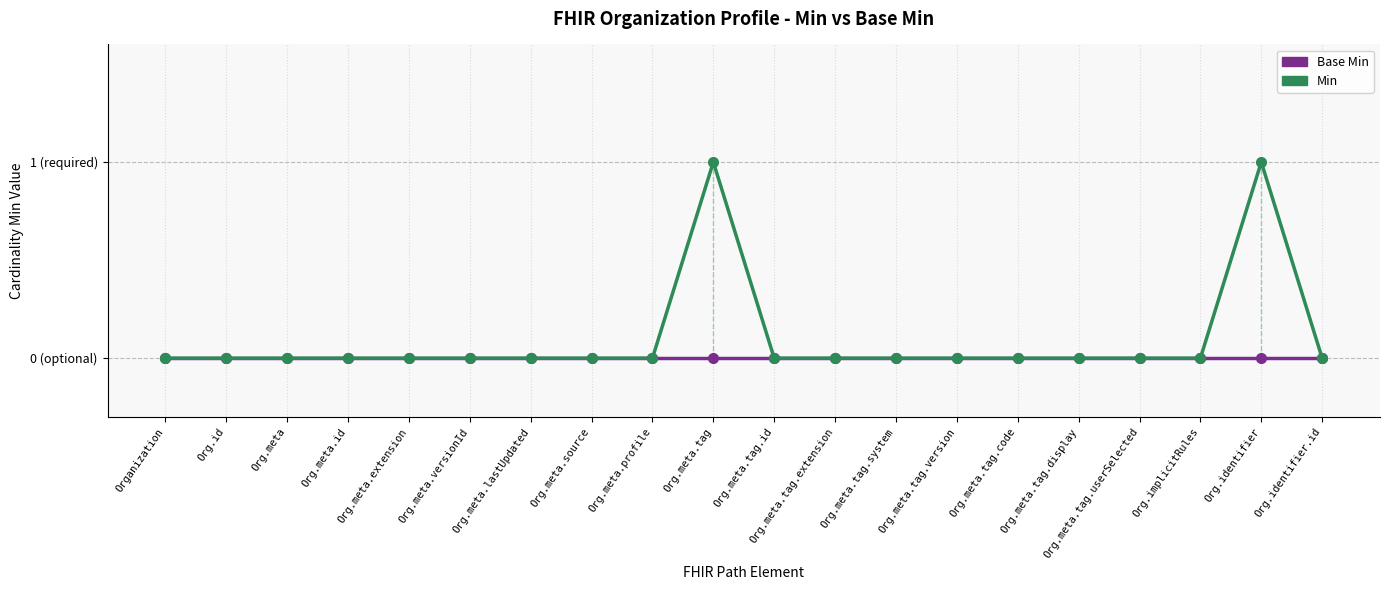

Reading left to right, transcribe all the data shown in this chart.

Base Min: 0	0	0	0	0	0	0	0	0	0	0	0	0	0	0	0	0	0	0	0
Min: 0	0	0	0	0	0	0	0	0	1	0	0	0	0	0	0	0	0	1	0